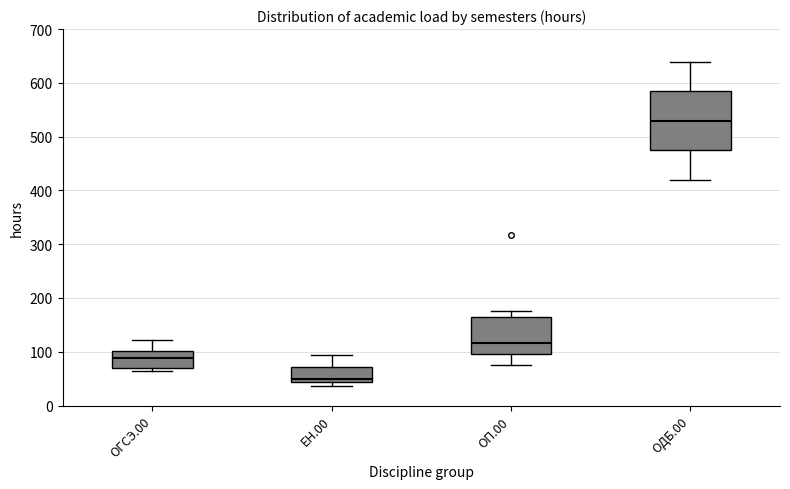

Comparing the boxes themselves (not the whiskers), which one is the tallest?

ОДБ.00